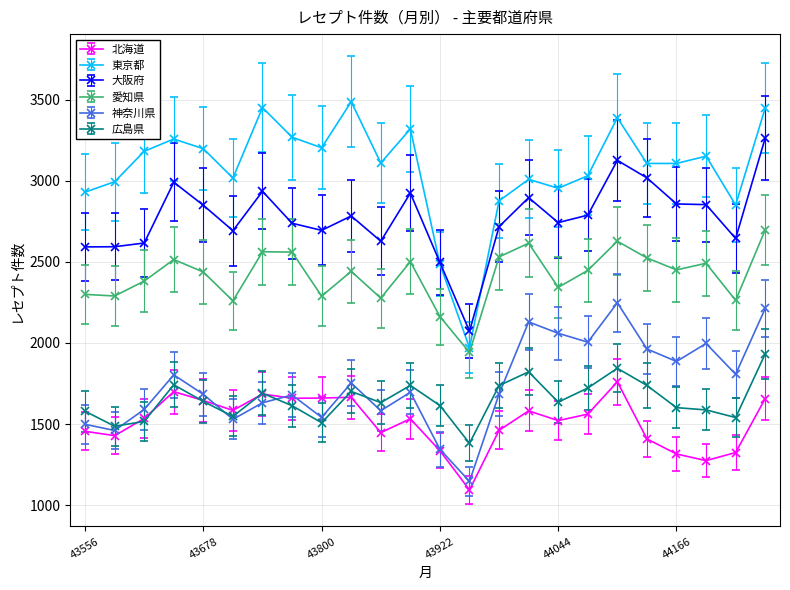

What is the value of the 大阪府 point at the 3rd from the left?

2617